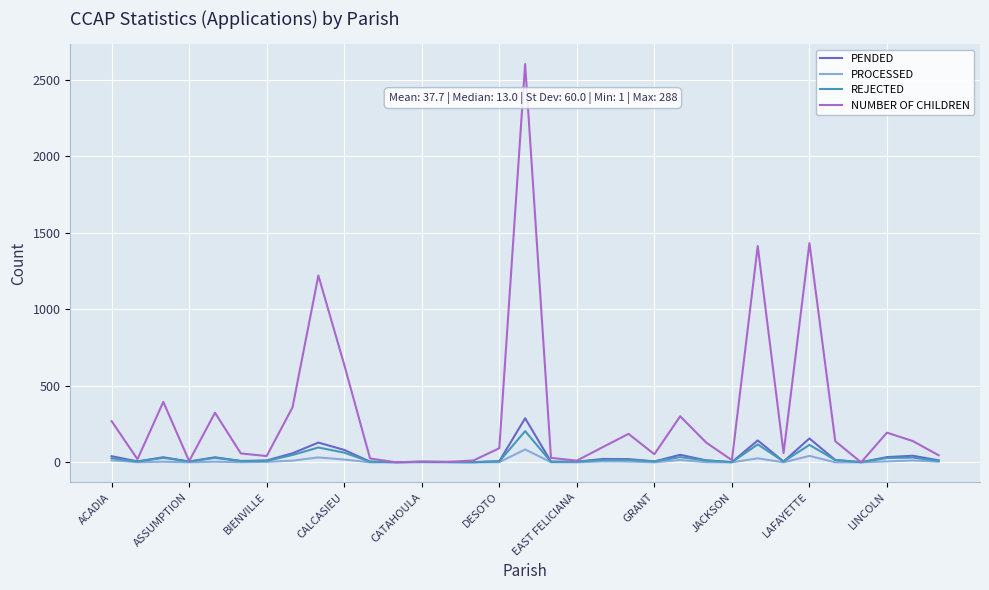

Which series has the widest spread of values?

NUMBER OF CHILDREN